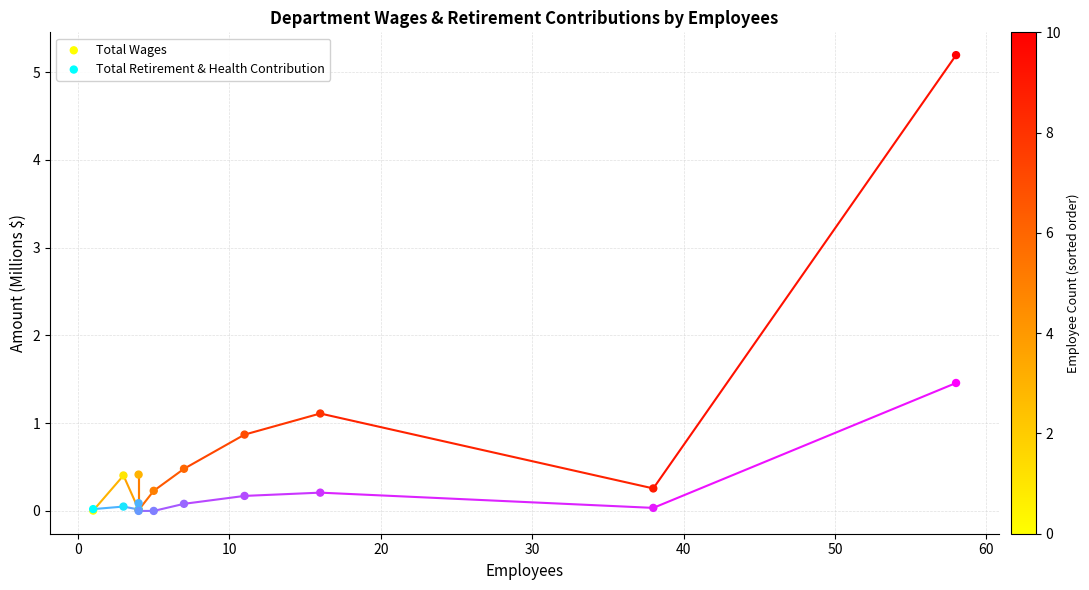

Across all series, what Y value is closest to 2?

1.5